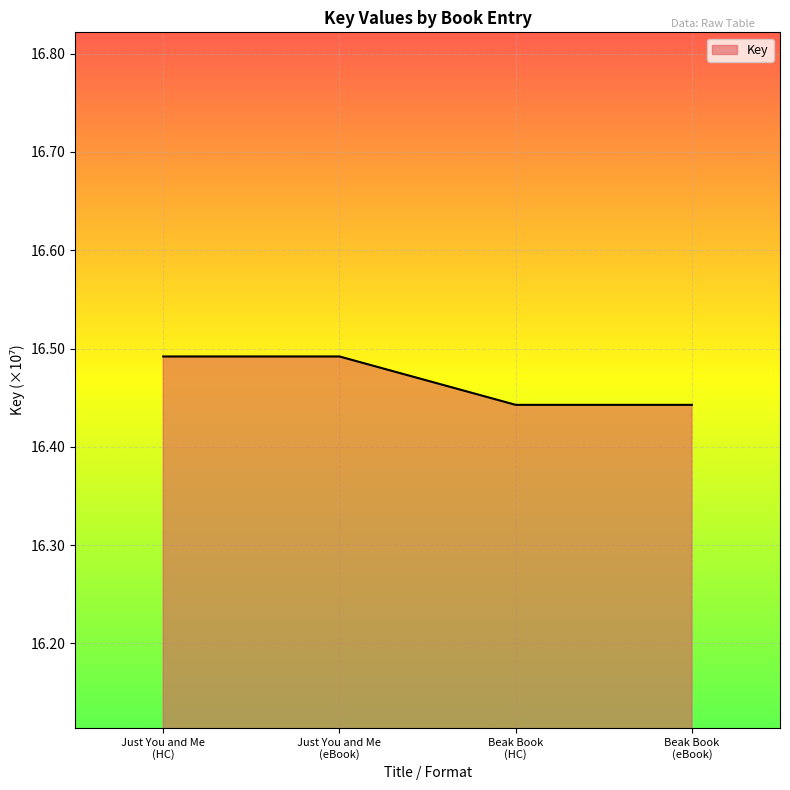

How many categories are shown in the chart?

4